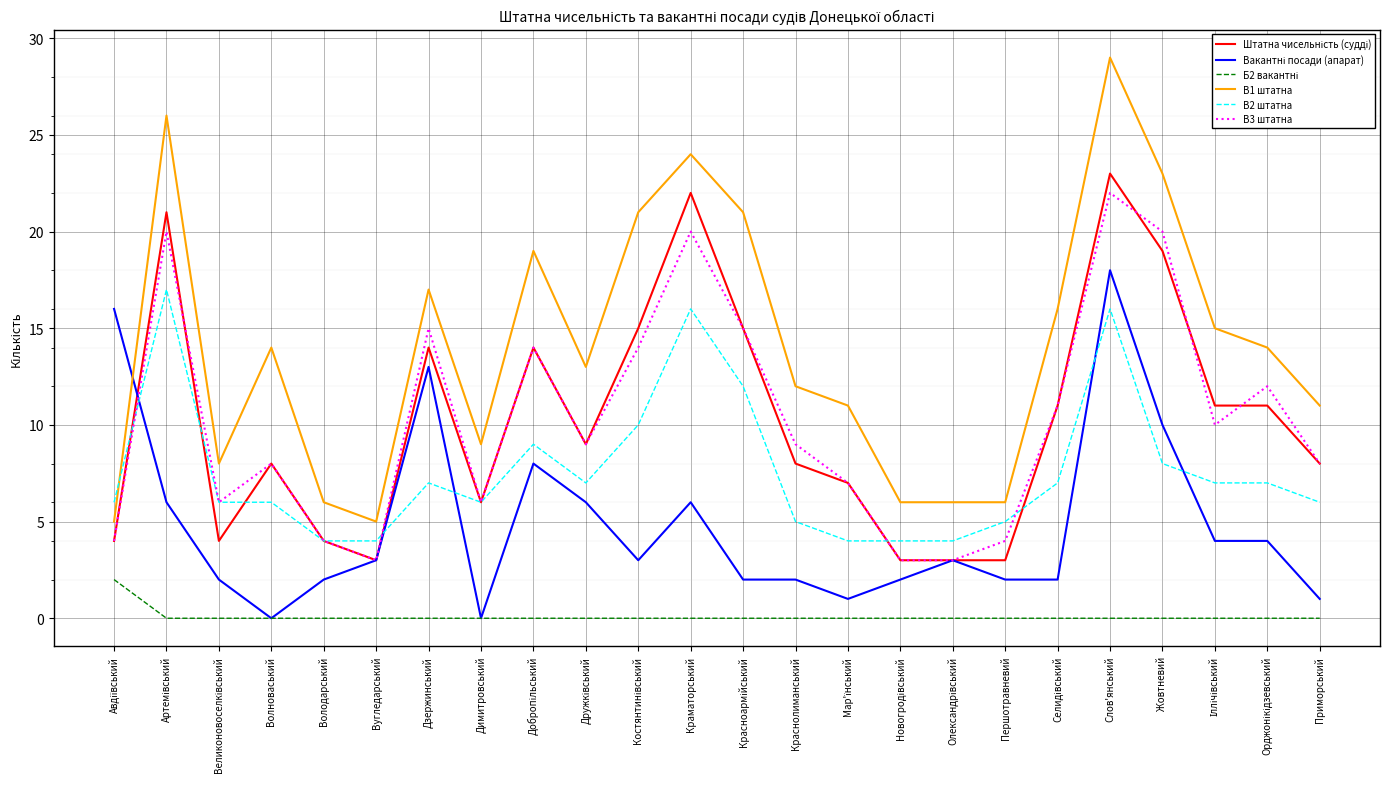

The В2 штатна series shows 21 at Краматорський. True or false?

False